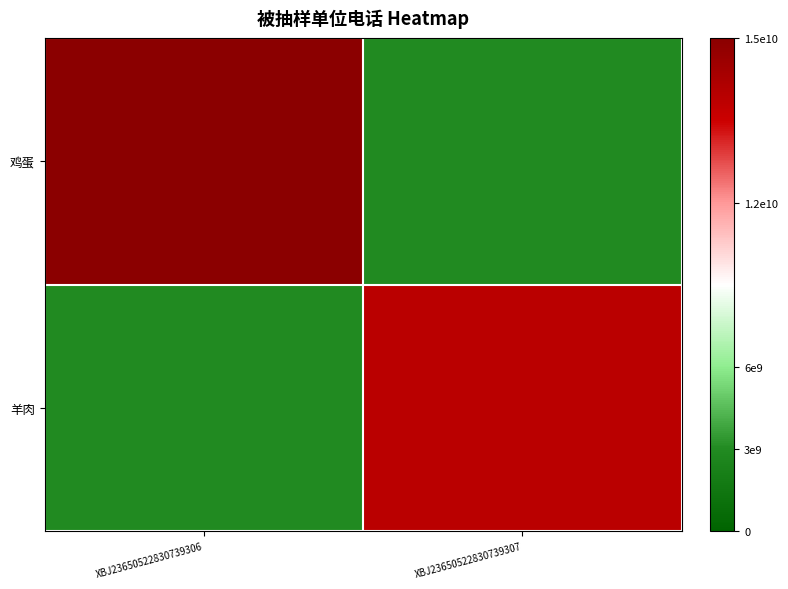

Between XBJ23650522830739307 and XBJ23650522830739306, which is larger?

XBJ23650522830739306